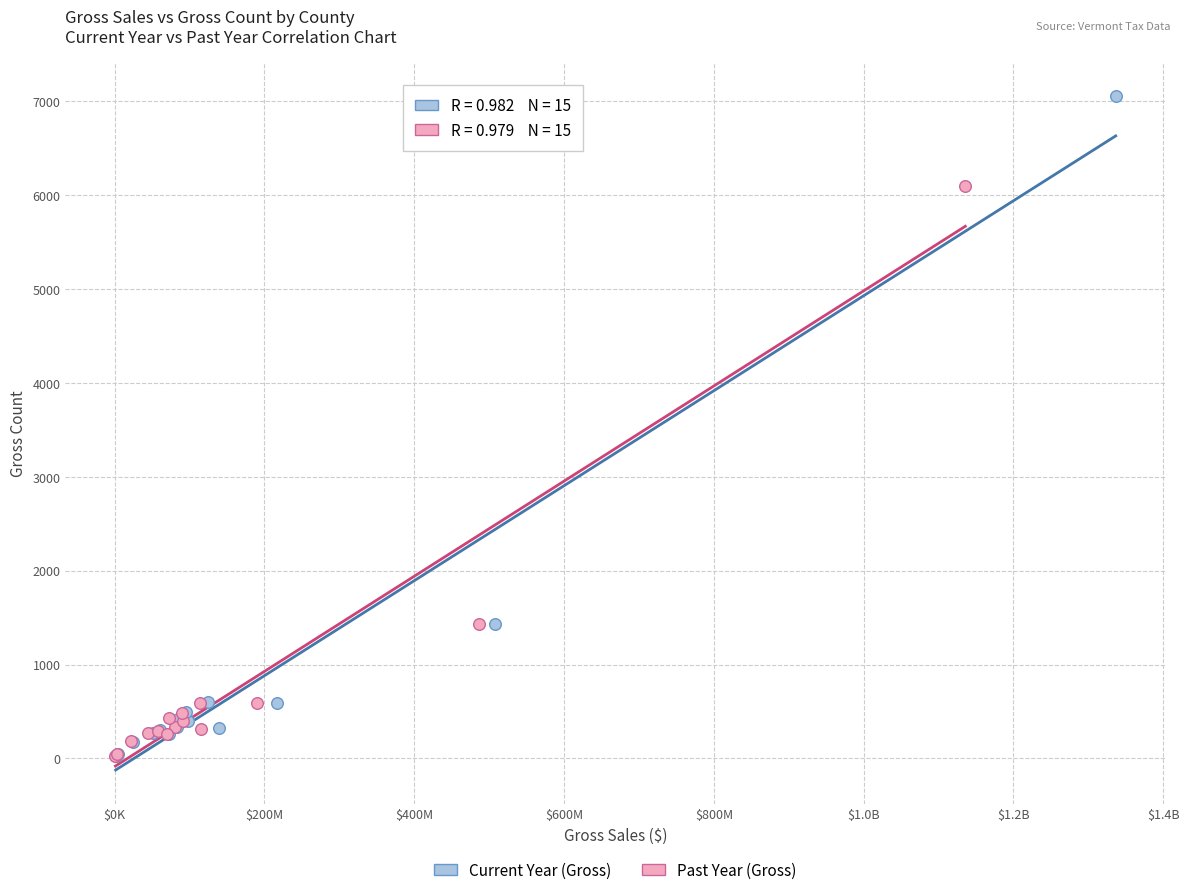

What are all the series names shown in the legend?

Current Year (Gross), Past Year (Gross)